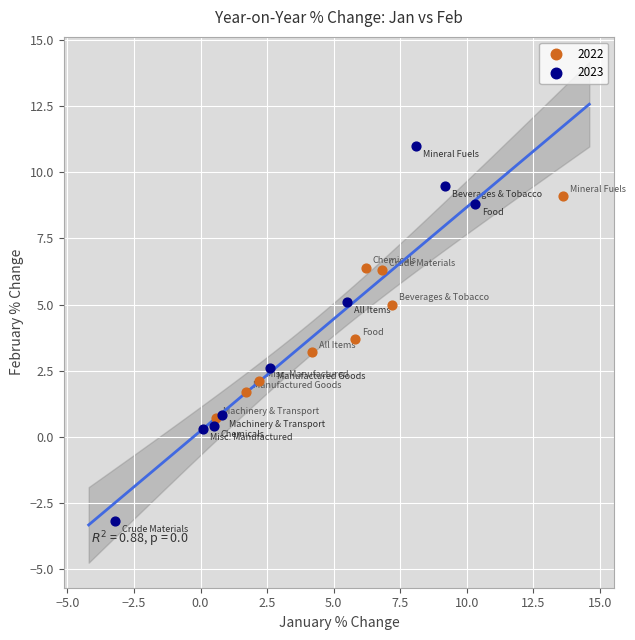

Which series reaches the minimum Y coordinate?

2023